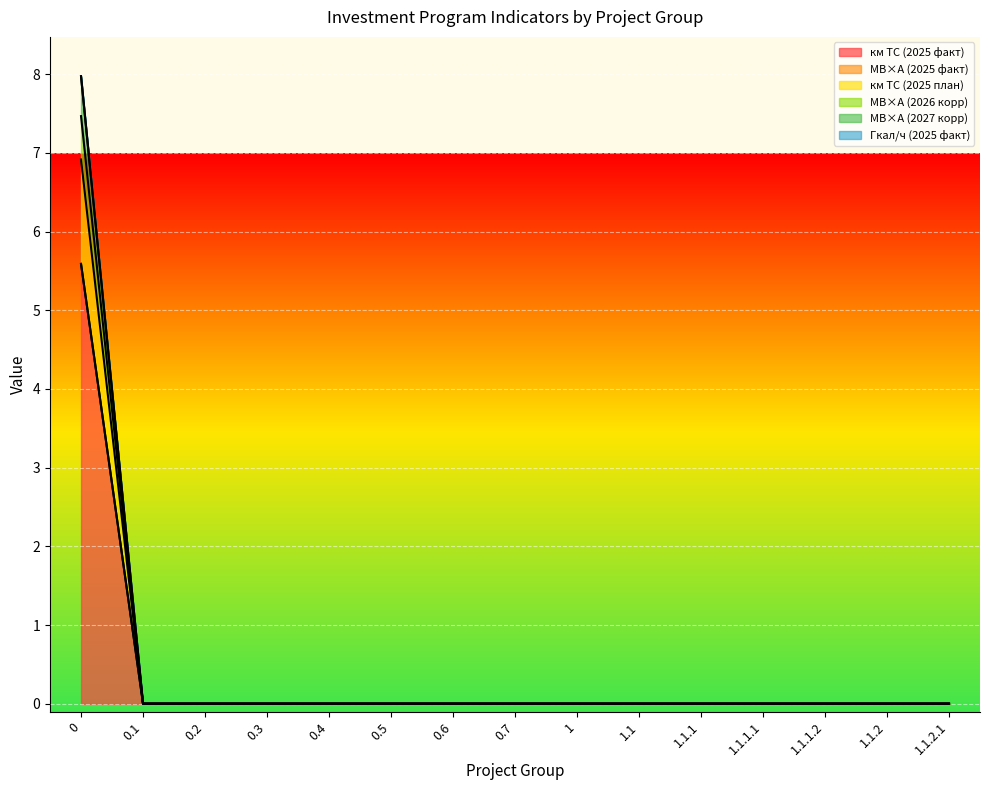

Is the value of км ТС (2025 факт) at 1.1.2.1 greater than the value of МВ×А (2027 корр) at 1.1?

No